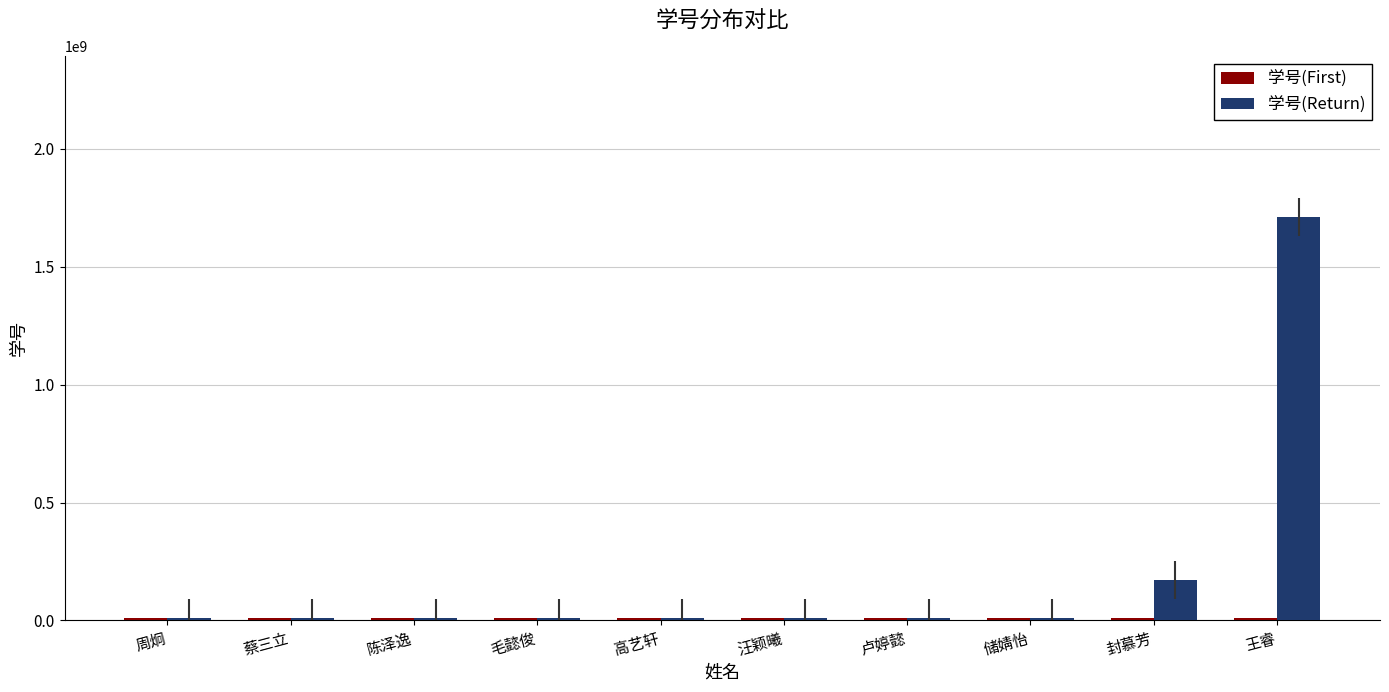

What is the average value of the 学号(Return) series?

196216796